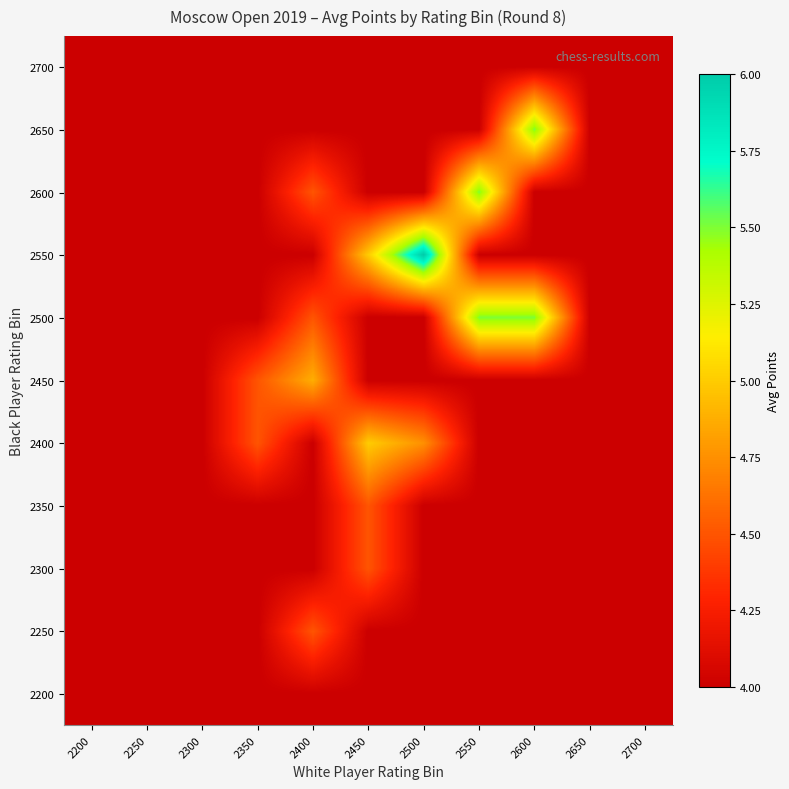

Reading left to right, transcribe all the data shown in this chart.

2200: 2200=4.0	2250=4.0	2300=4.0	2350=4.0	2400=4.0	2450=4.0	2500=4.0	2550=4.0	2600=4.0	2650=4.0	2700=4.0
2250: 2200=4.0	2250=4.0	2300=4.0	2350=4.0	2400=4.5	2450=4.0	2500=4.0	2550=4.0	2600=4.0	2650=4.0	2700=4.0
2300: 2200=4.0	2250=4.0	2300=4.0	2350=4.0	2400=4.0	2450=4.5	2500=4.0	2550=4.0	2600=4.0	2650=4.0	2700=4.0
2350: 2200=4.0	2250=4.0	2300=4.0	2350=4.0	2400=4.0	2450=4.5	2500=4.0	2550=4.0	2600=4.0	2650=4.0	2700=4.0
2400: 2200=4.0	2250=4.0	2300=4.0	2350=4.5	2400=4.0	2450=5.0	2500=4.8	2550=4.0	2600=4.0	2650=4.0	2700=4.0
2450: 2200=4.0	2250=4.0	2300=4.0	2350=4.5	2400=4.9	2450=4.0	2500=4.0	2550=4.0	2600=4.0	2650=4.0	2700=4.0
2500: 2200=4.0	2250=4.0	2300=4.0	2350=4.0	2400=4.5	2450=4.0	2500=4.0	2550=5.5	2600=5.5	2650=4.0	2700=4.0
2550: 2200=4.0	2250=4.0	2300=4.0	2350=4.0	2400=4.0	2450=5.0	2500=6.0	2550=4.0	2600=4.0	2650=4.0	2700=4.0
2600: 2200=4.0	2250=4.0	2300=4.0	2350=4.0	2400=4.5	2450=4.0	2500=4.0	2550=5.5	2600=4.0	2650=4.0	2700=4.0
2650: 2200=4.0	2250=4.0	2300=4.0	2350=4.0	2400=4.0	2450=4.0	2500=4.0	2550=4.0	2600=5.5	2650=4.0	2700=4.0
2700: 2200=4.0	2250=4.0	2300=4.0	2350=4.0	2400=4.0	2450=4.0	2500=4.0	2550=4.0	2600=4.0	2650=4.0	2700=4.0